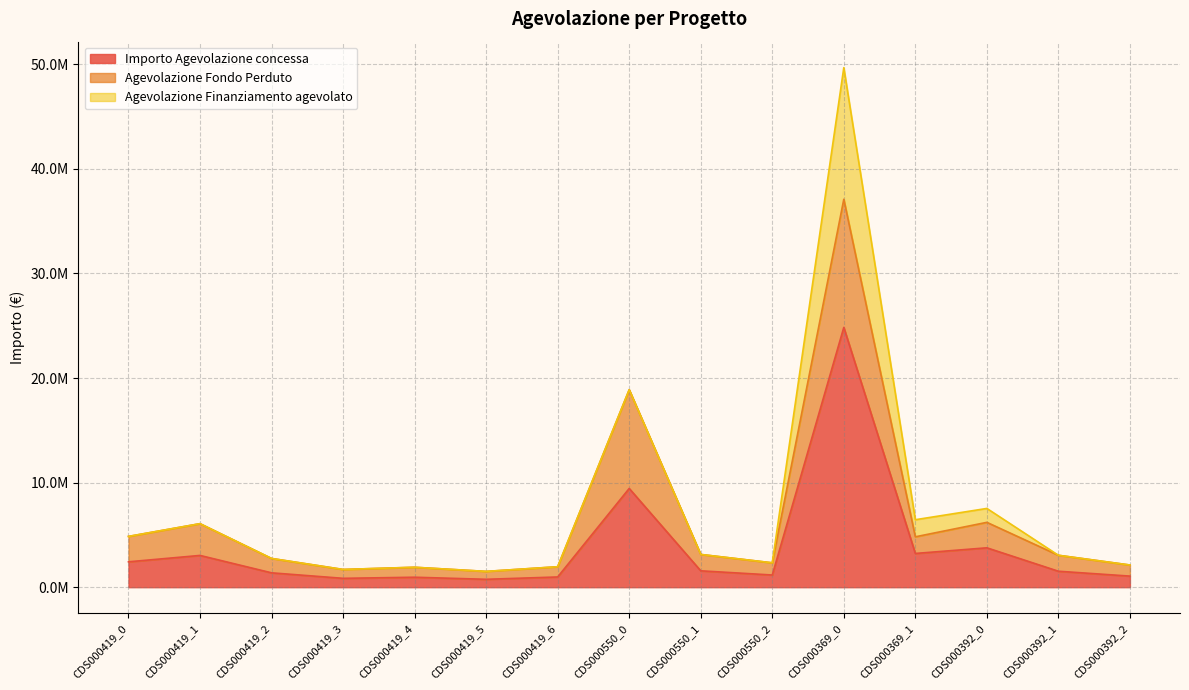

True or false: Agevolazione Fondo Perduto has a value of 200359 at CDS000419_5.

False